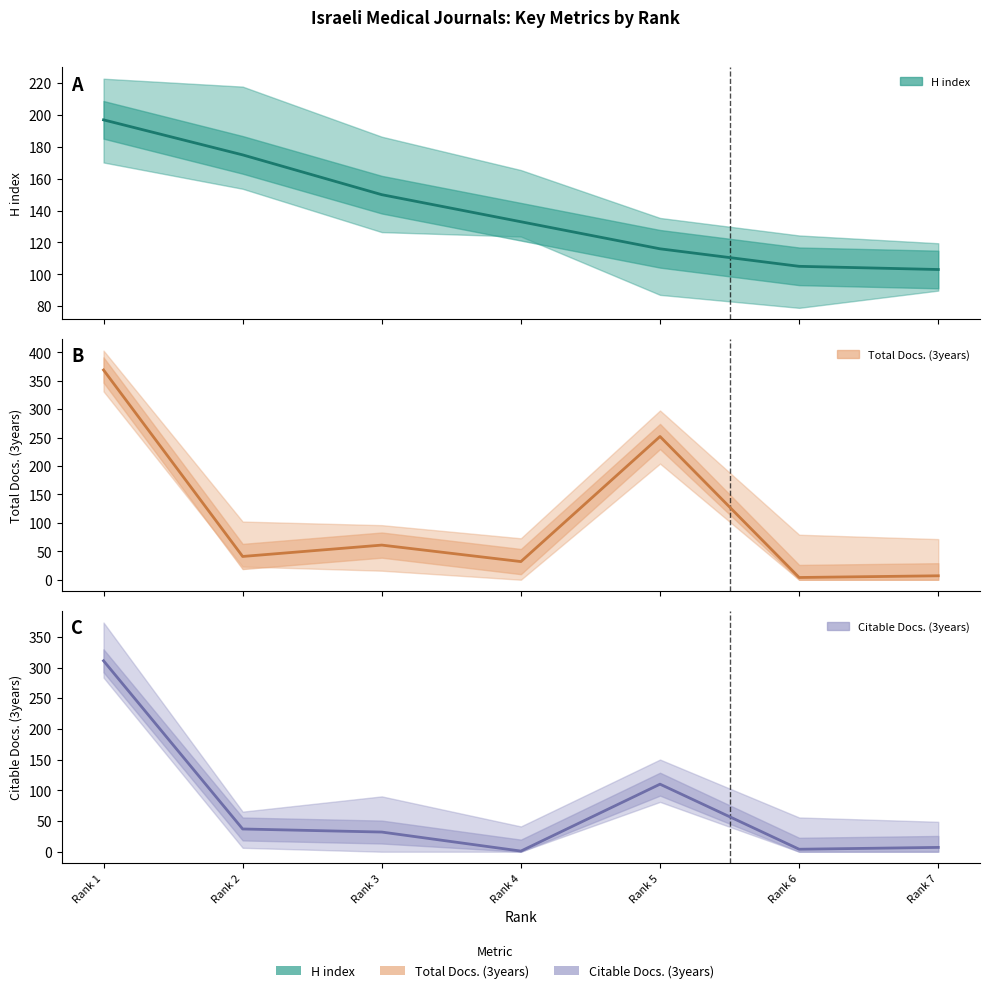

Does the chart display data point markers on the line(s)?

No